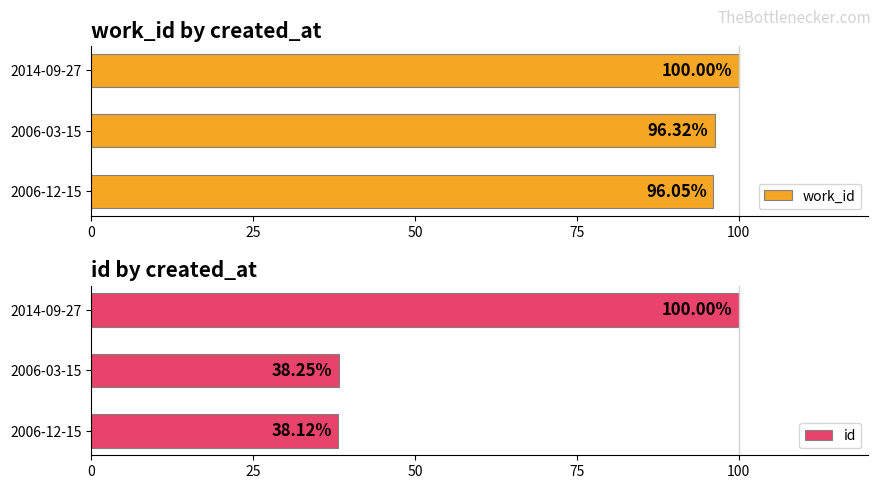

How many data points does each series have?

3